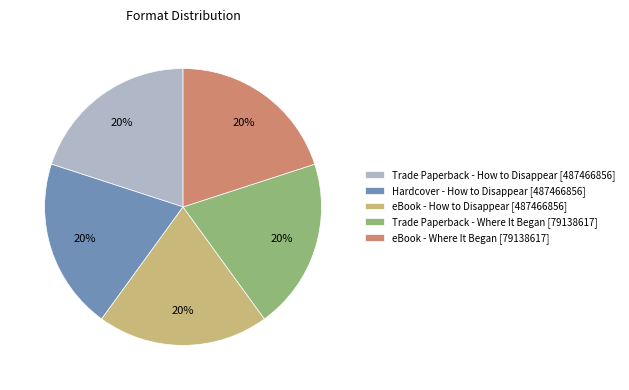

To the nearest percent, what is the average slice percentage?

20%